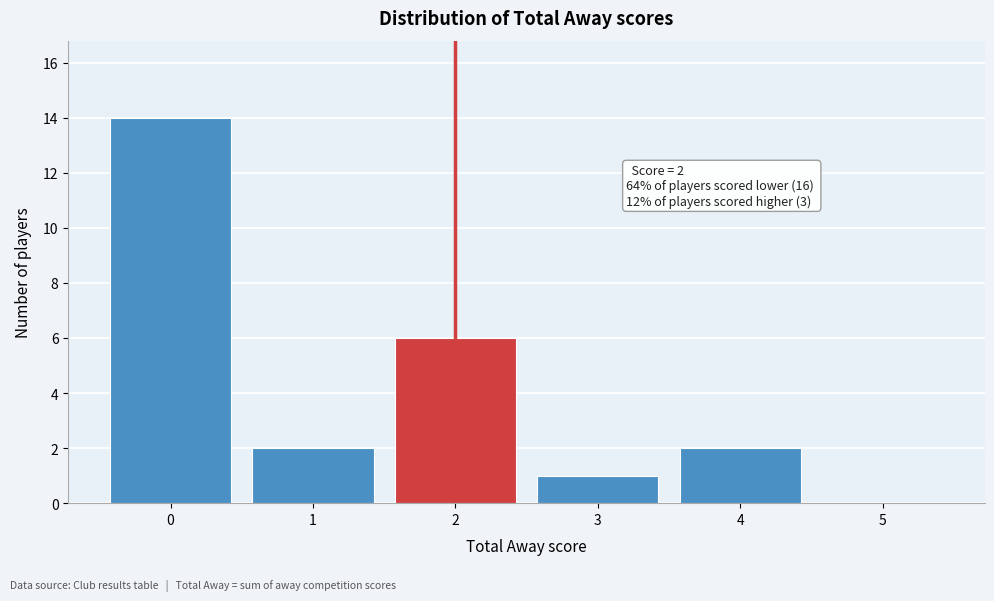

Which range on the x-axis has the tallest bar?

-0.5 to 0.5